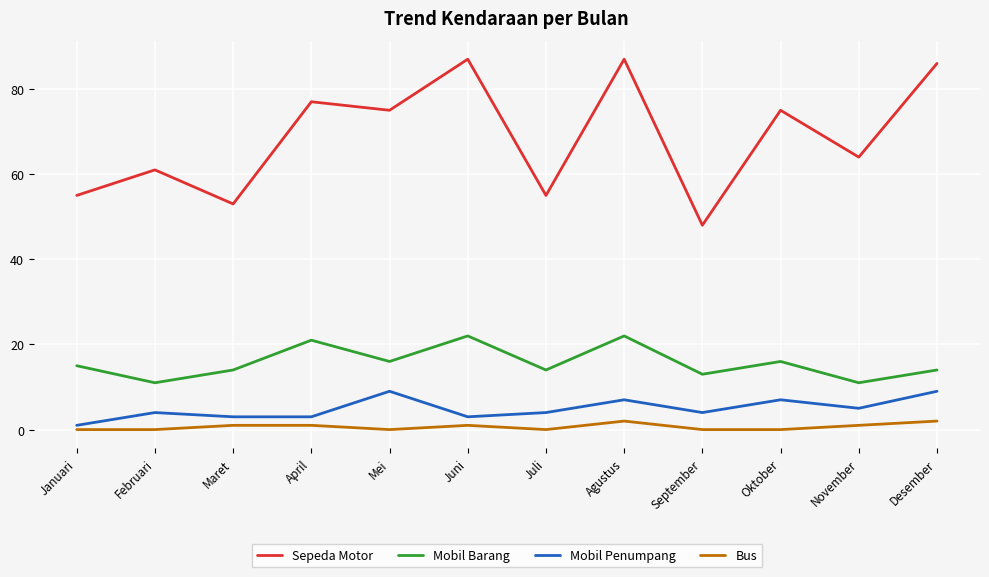

What is the spread (max minus min) of values at Juli?

55